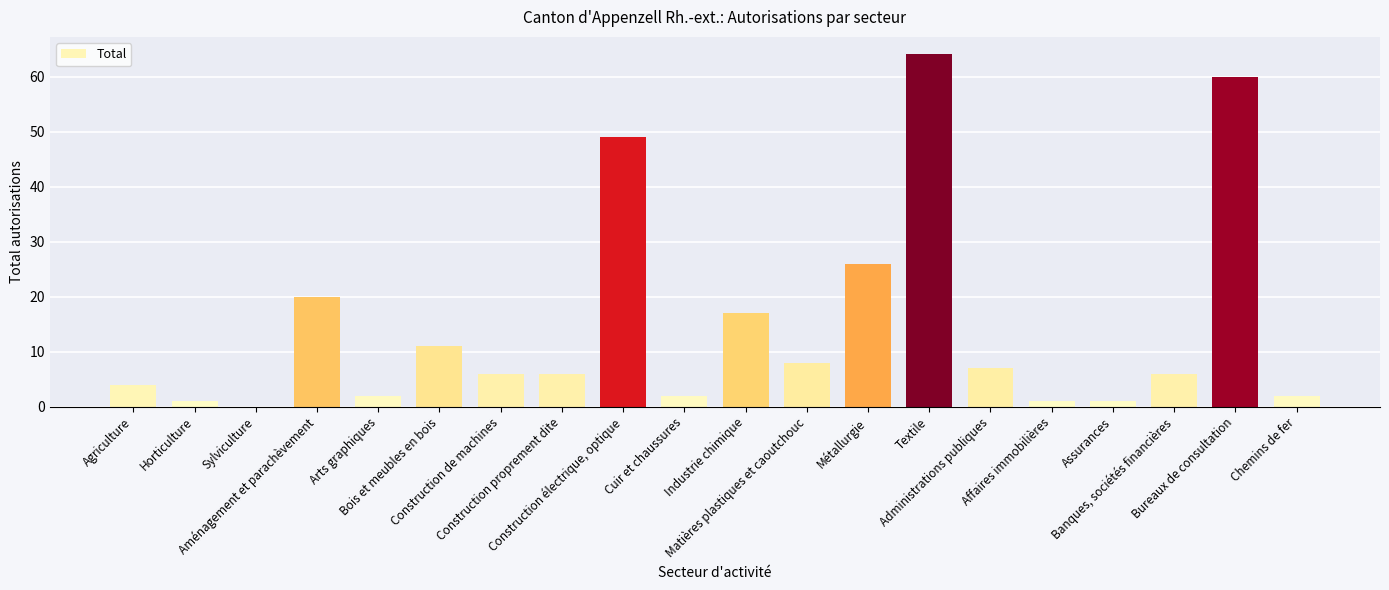

What is the sum of all values?

293